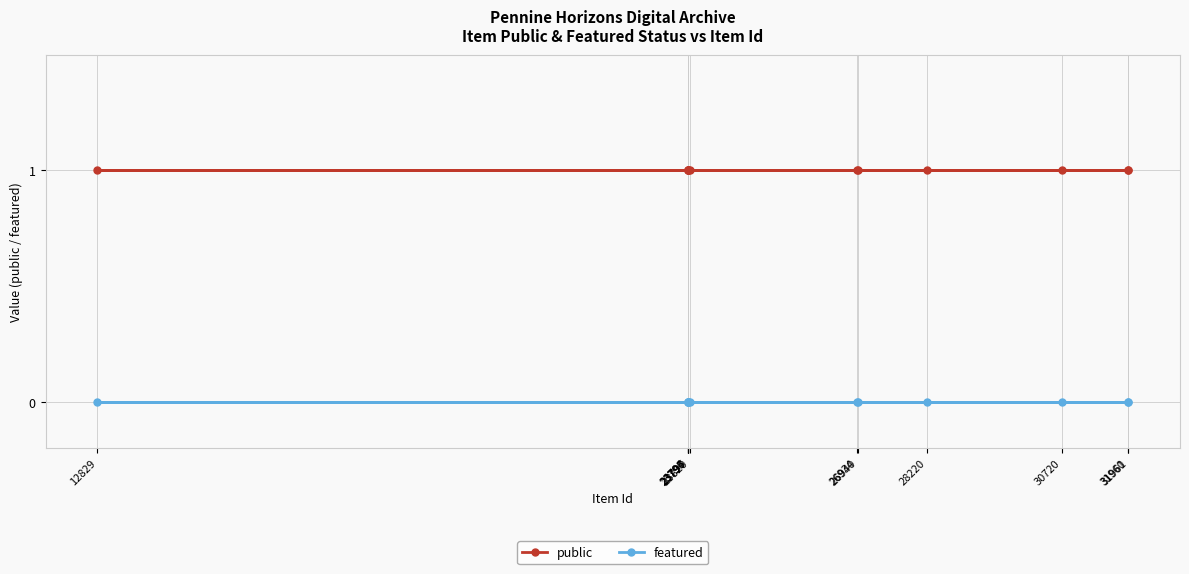

At how many categories does at least one series exceed 0?

12